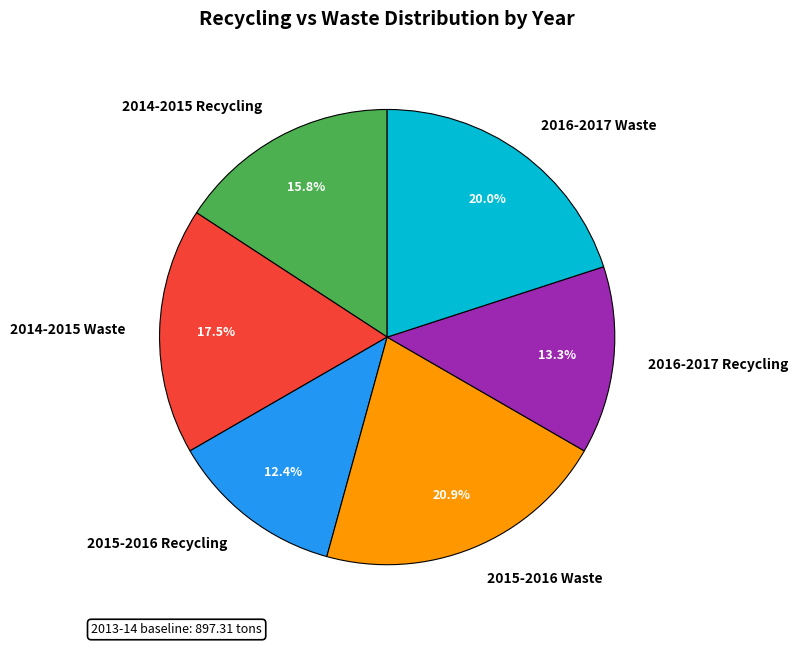

Rank the categories by value from lowest to highest.

2015-2016 Recycling, 2016-2017 Recycling, 2014-2015 Recycling, 2014-2015 Waste, 2016-2017 Waste, 2015-2016 Waste